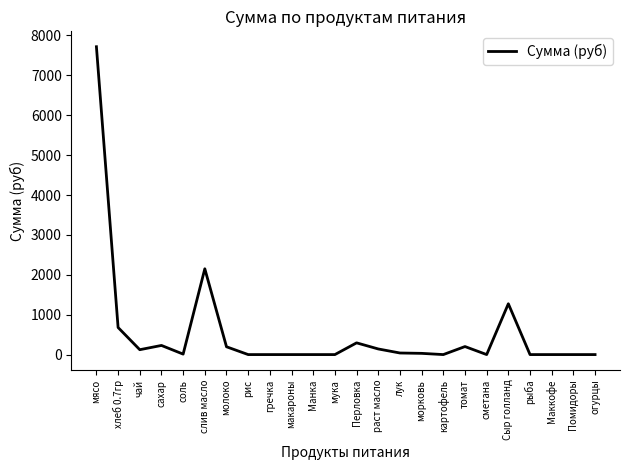

Between хлеб 0.7гр and огурцы, which is larger?

хлеб 0.7гр